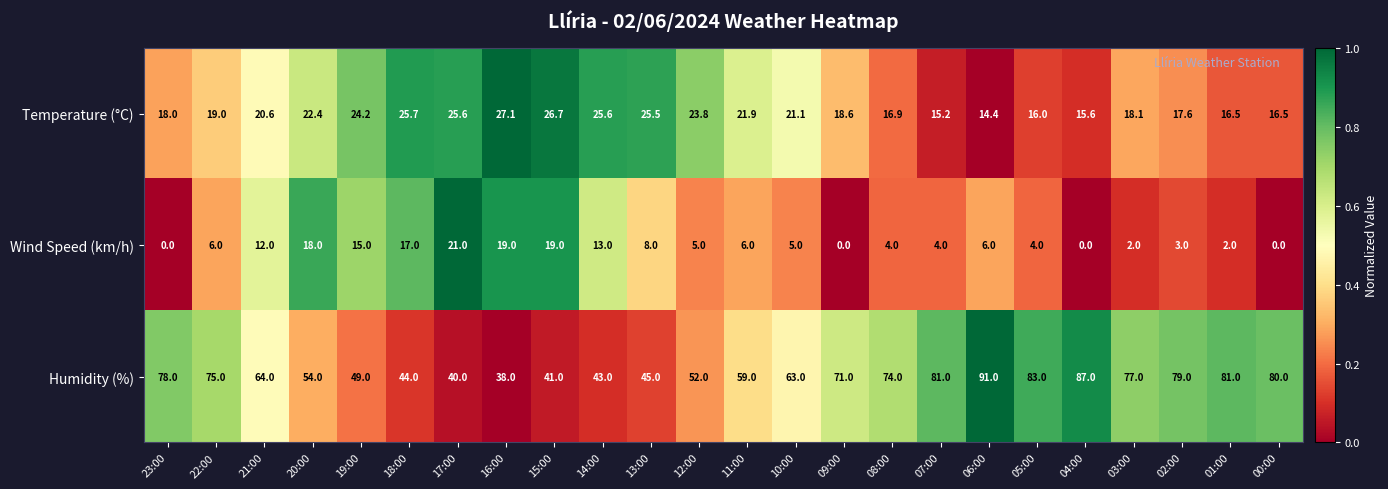

Is the value of Temperature (°C) at 14:00 greater than the value of Humidity (%) at 16:00?

No